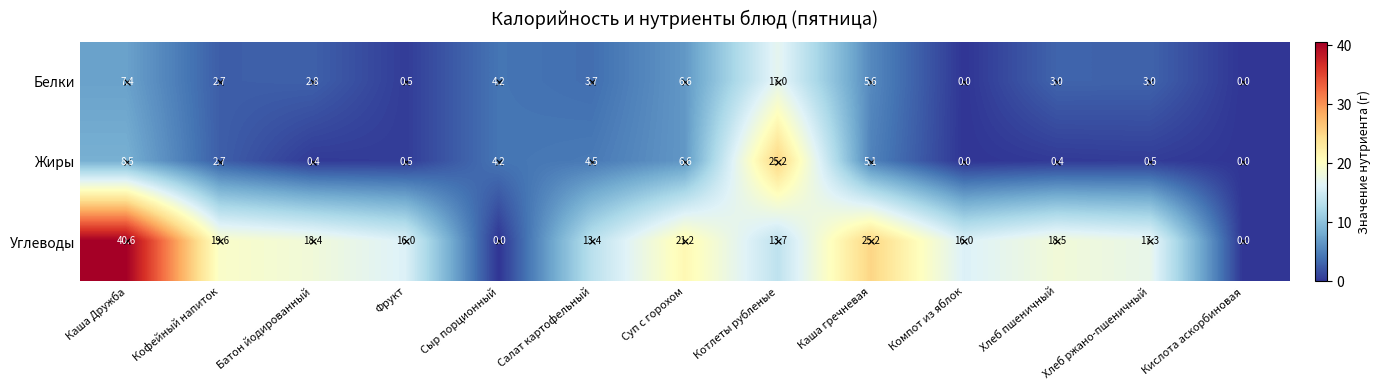

Which label corresponds to the largest value in the chart?

Каша Дружба